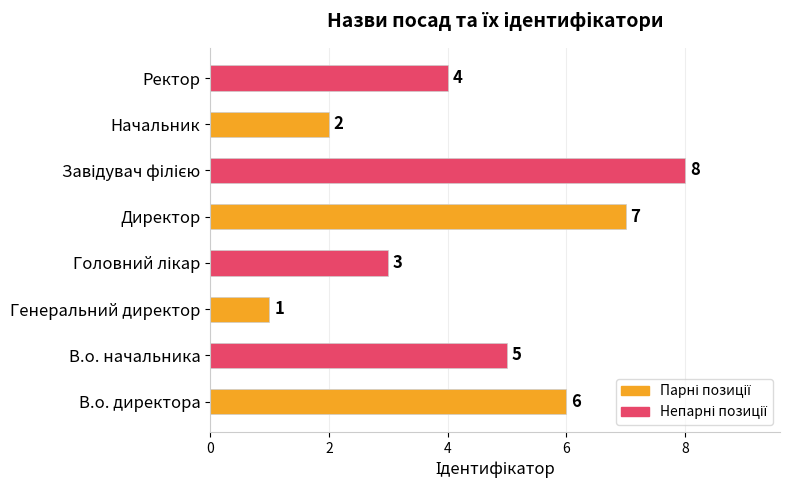

Are the bars grouped side by side (vs. stacked)?

No